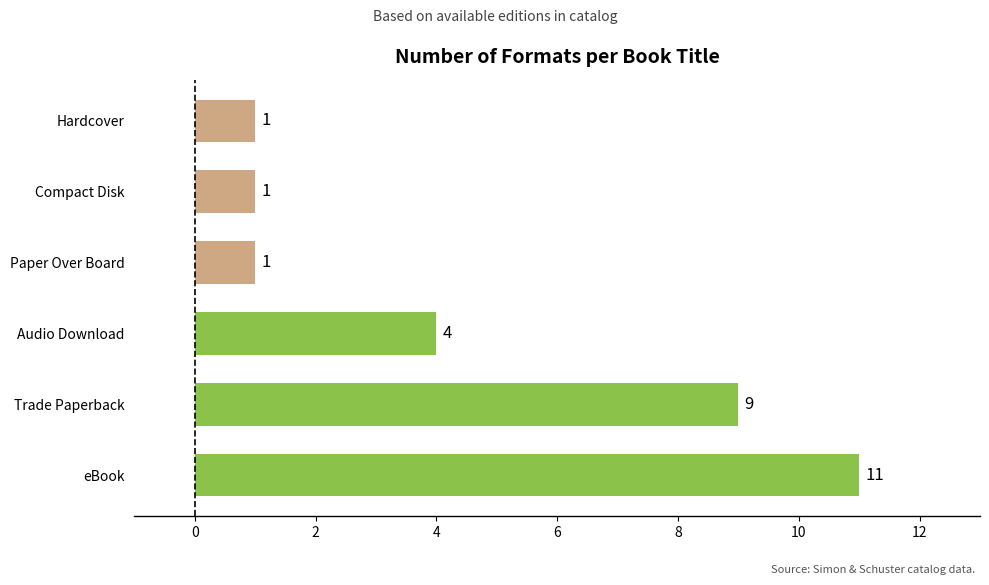

How many values are between 1 and 9?

5